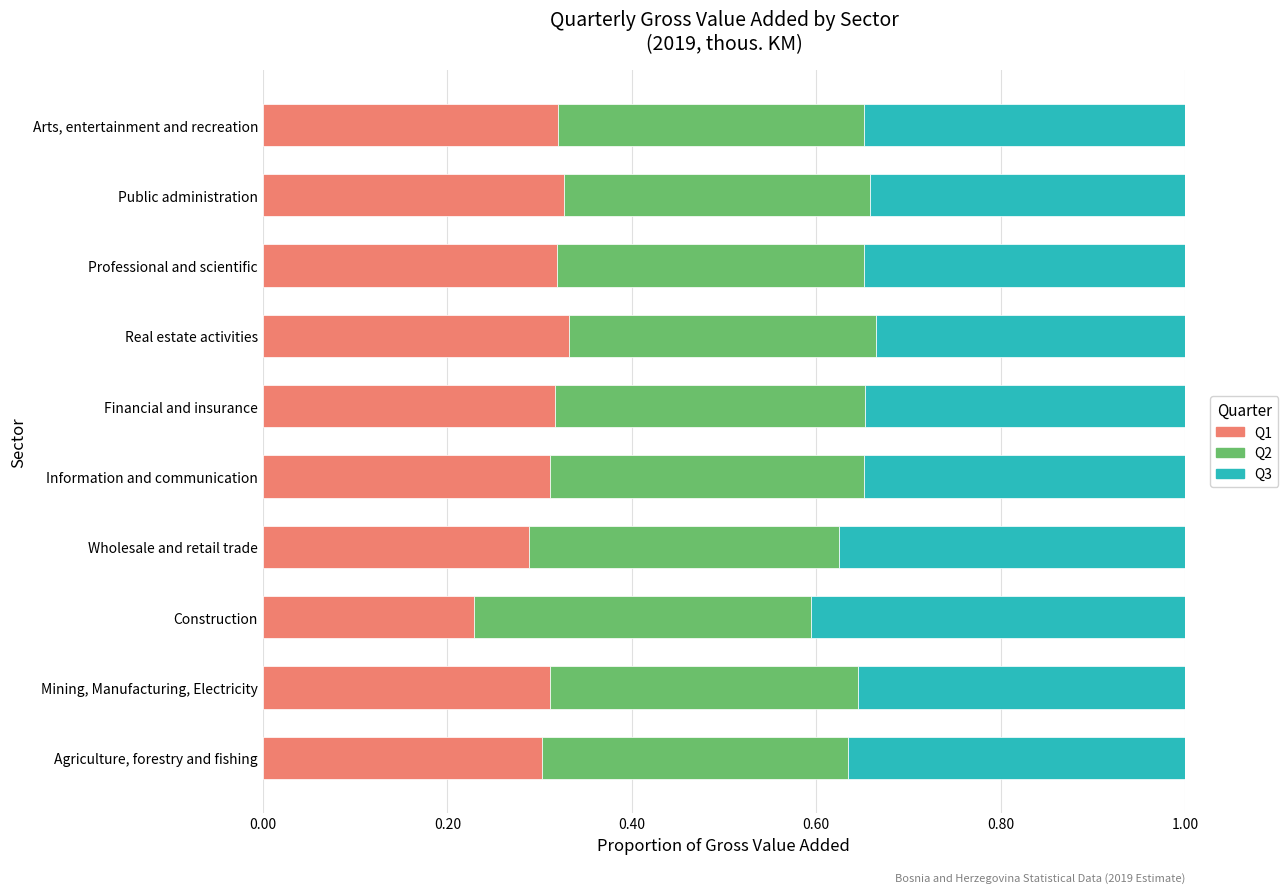

The Q1 series shows 0.3 at Construction. True or false?

False